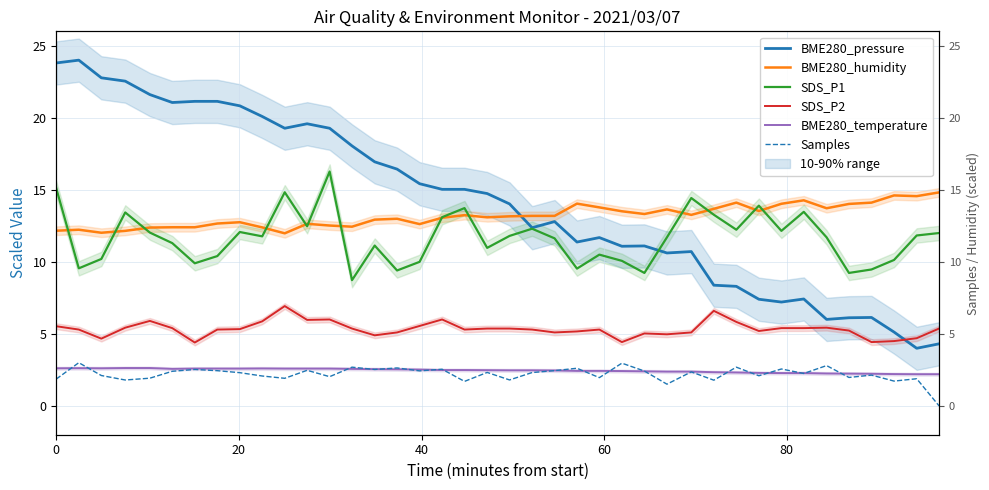

How many intersections are there between SDS_P2 and BME280_pressure?

1